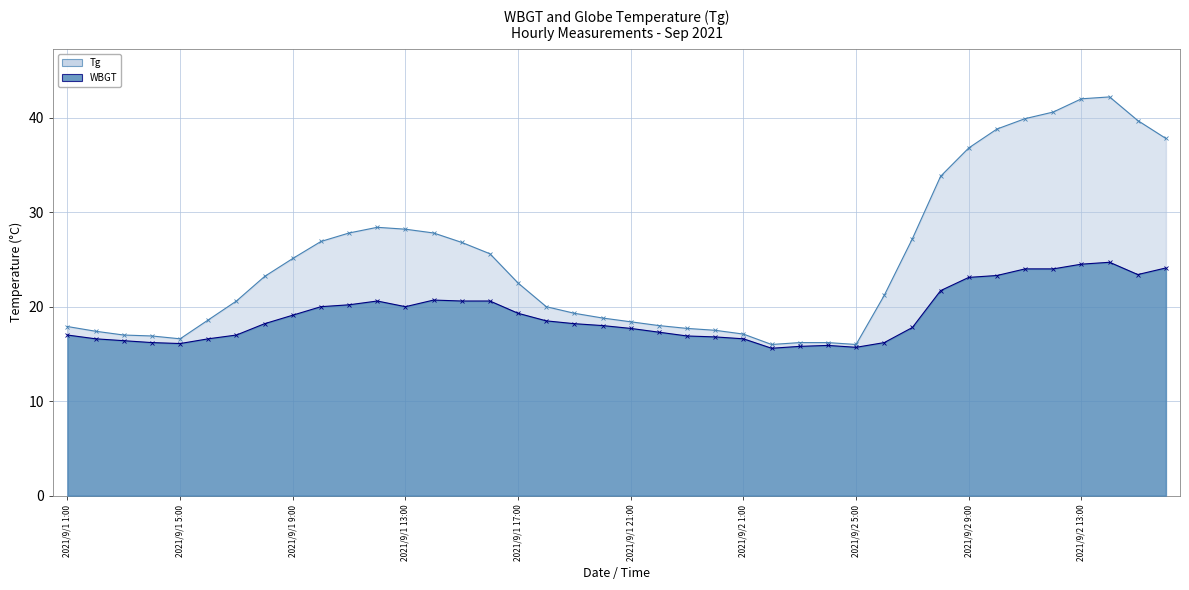

What is the difference between the maximum and second lowest values in the WBGT series?

9.0